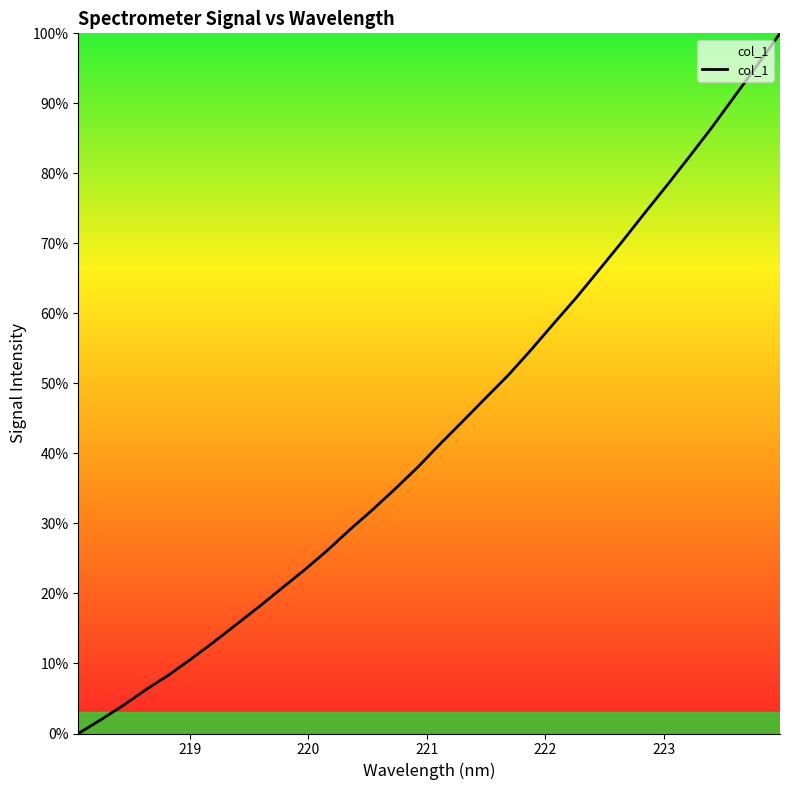

What is the difference between the maximum and minimum values?

100.0